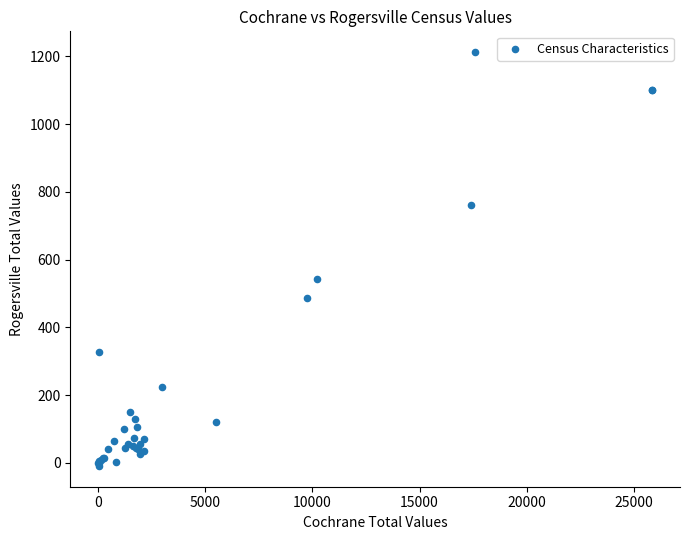

What Y value in the scatter plot is closest to 601?

543.0